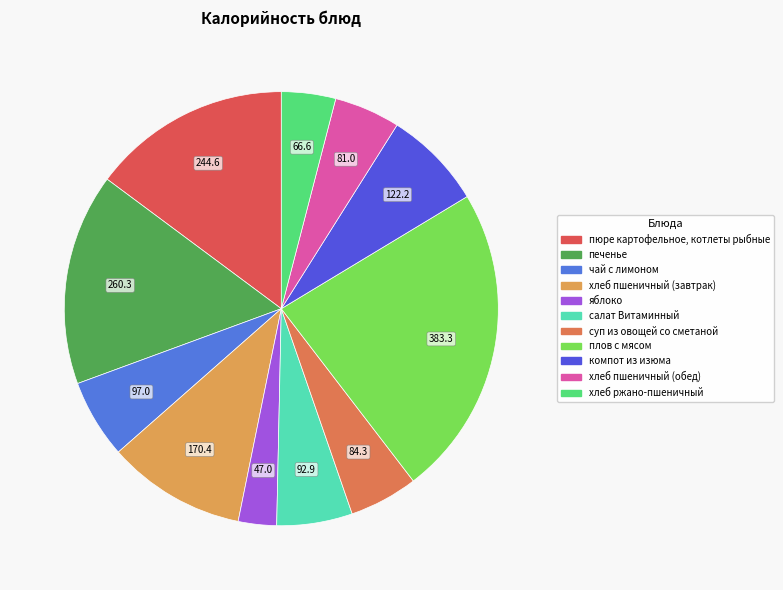

Does яблоко represent more than half of the total?

No